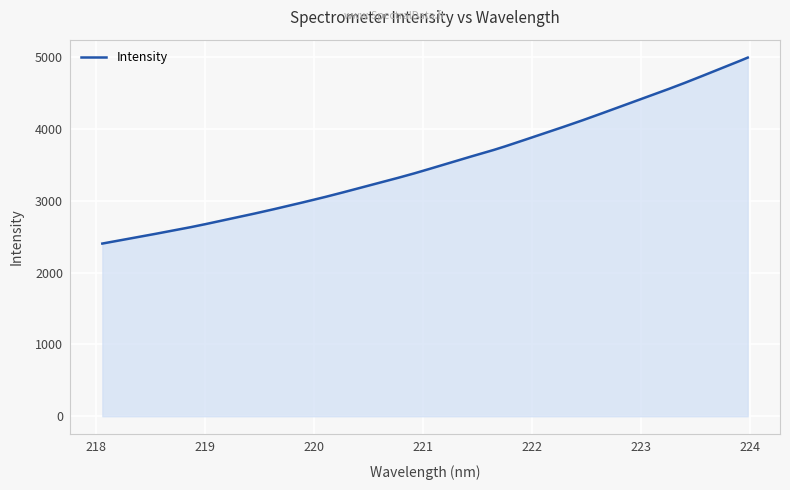

What is the maximum value shown in the chart?

4992.2